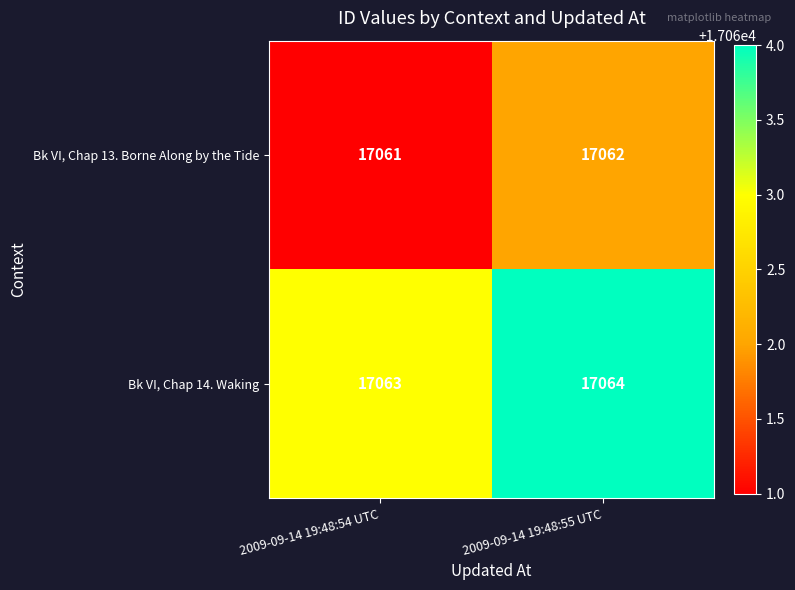

What is the minimum value shown in the chart?

17061